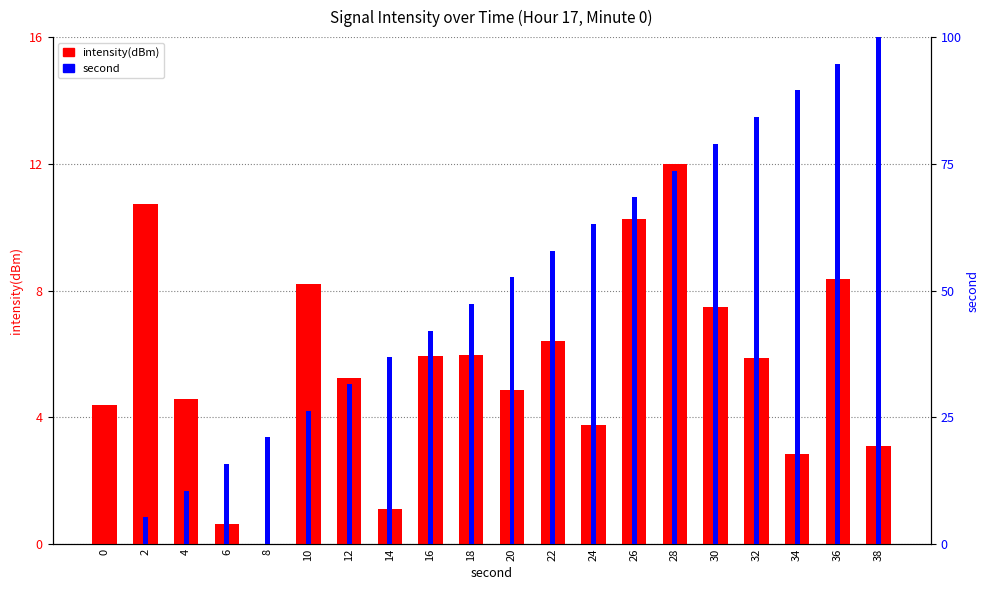

The value of second at 30 is 112.9. True or false?

False